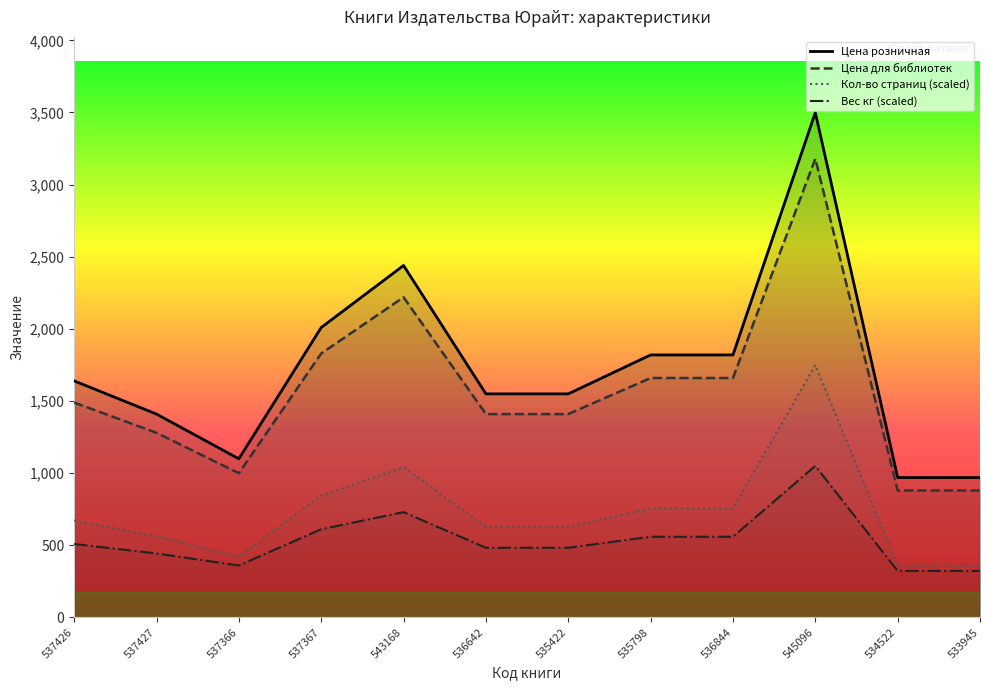

Reading right to left, list all the values displayed in this chart.

Кол-во страниц: 533945=359.4	534522=359.4	545096=1749.5	536844=755.3	535798=755.3	535422=627.6	536642=627.6	543168=1041.7	537367=842.8	537366=421.4	537427=561.9	537426=671.3
Цена для библиотек: 533945=879.0	534522=879.0	545096=3179.0	536844=1659.0	535798=1659.0	535422=1409.0	536642=1409.0	543168=2219.0	537367=1829.0	537366=999.0	537427=1279.0	537426=1489.0
Цена розничная: 533945=969.0	534522=969.0	545096=3499.0	536844=1819.0	535798=1819.0	535422=1549.0	536642=1549.0	543168=2439.0	537367=2009.0	537366=1099.0	537427=1409.0	537426=1639.0
Вес (кг): 533945=321.5	534522=321.5	545096=1049.7	536844=558.5	535798=558.5	535422=482.2	536642=482.2	543168=729.1	537367=610.6	537366=359.2	537427=442.7	537426=508.2